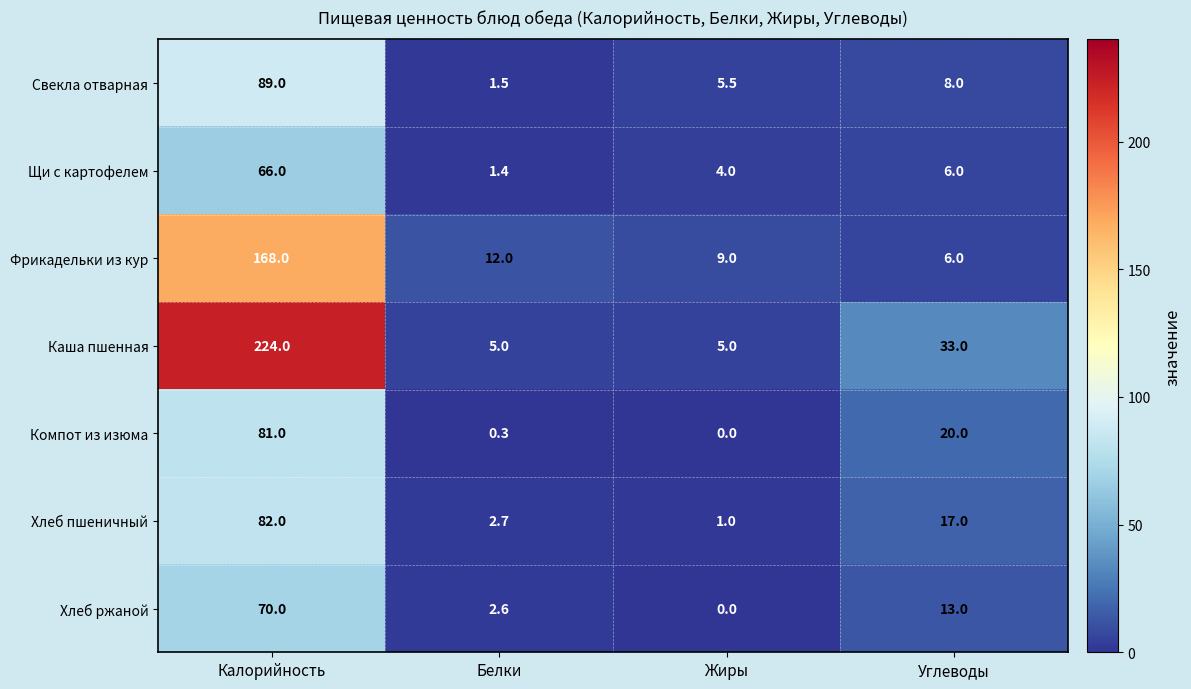

Is it true that Хлеб пшеничный equals 17.0 at Углеводы?

True